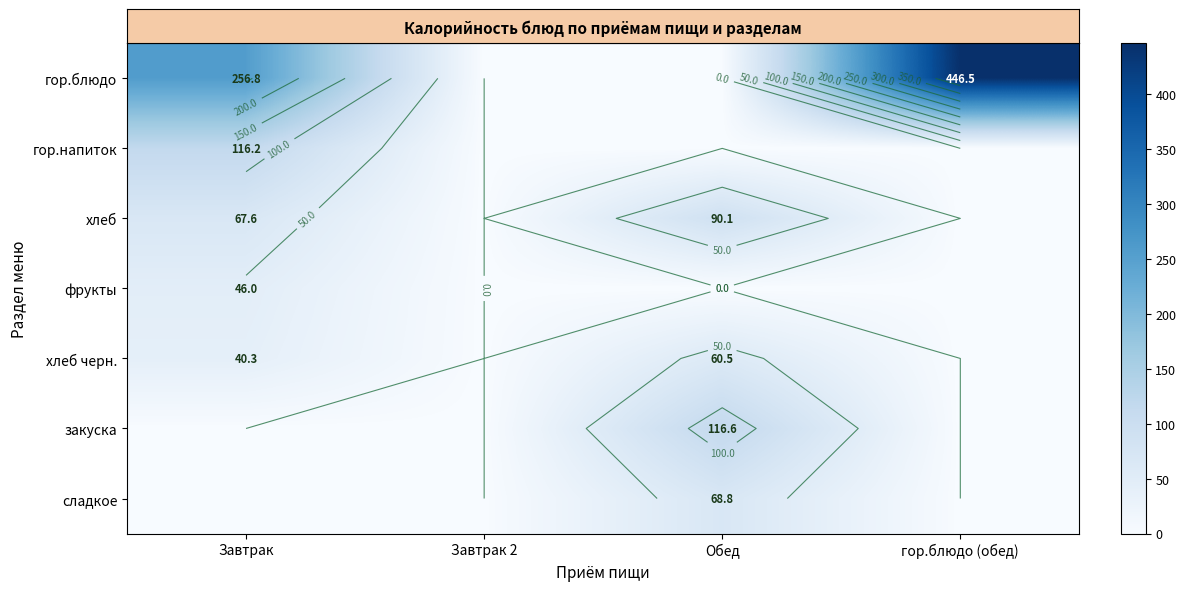

What is the difference between the row_0 values at Обед and гор.блюдо (обед)?

446.5